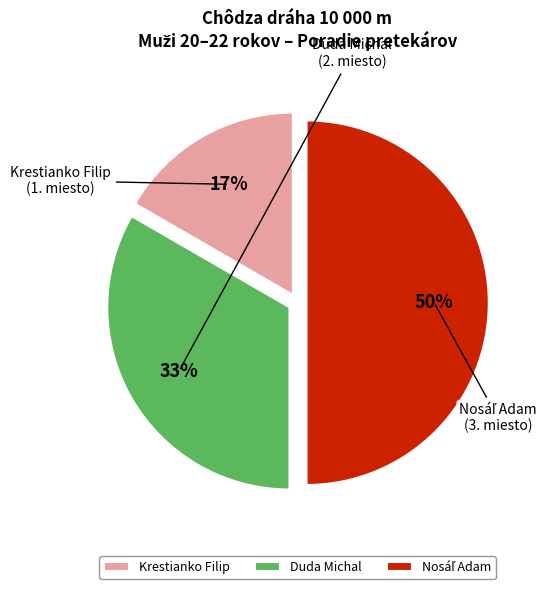

Which slice is the smallest?

Krestianko Filip